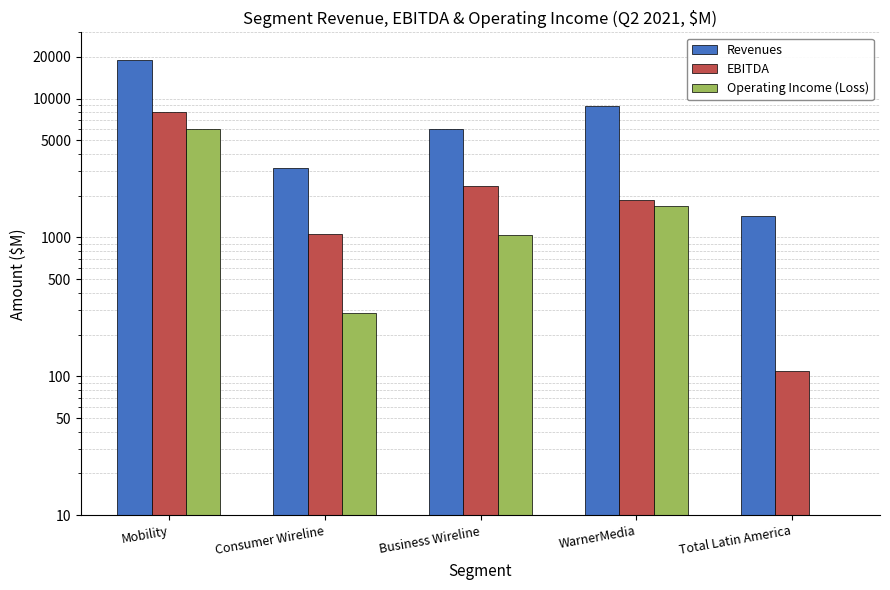

The EBITDA series shows 1486 at Business Wireline. True or false?

False